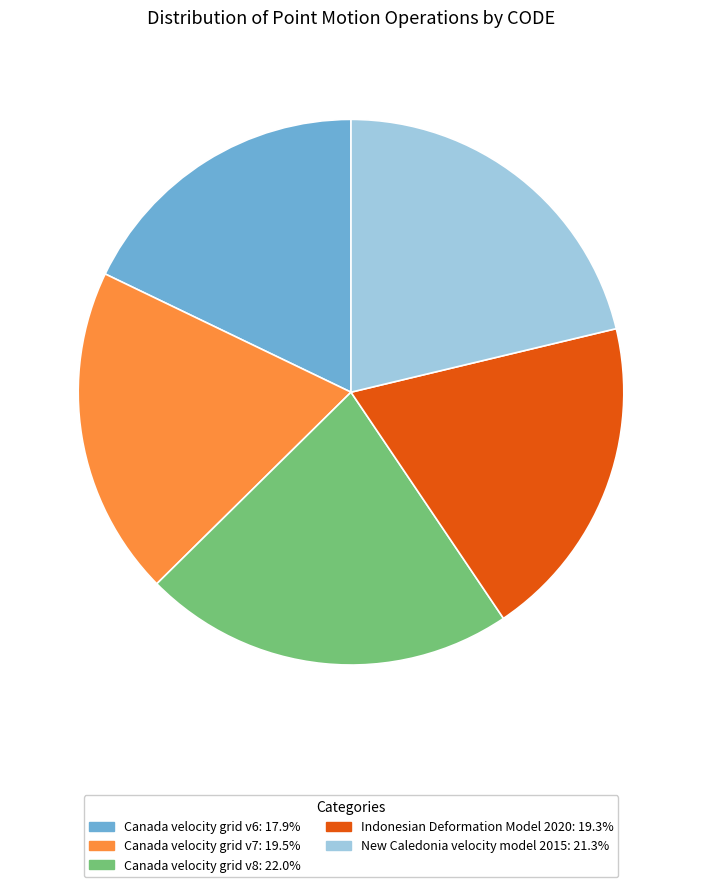

The Canada velocity grid v6 slice represents 18% of the pie. True or false?

True